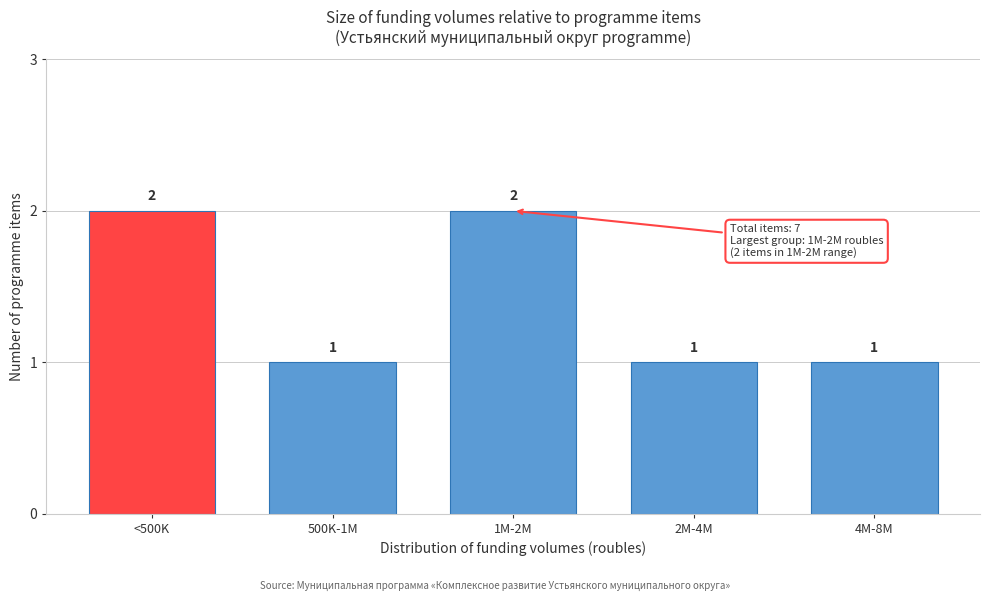

Reading left to right, list all the values displayed in this chart.

2	1	2	1	1